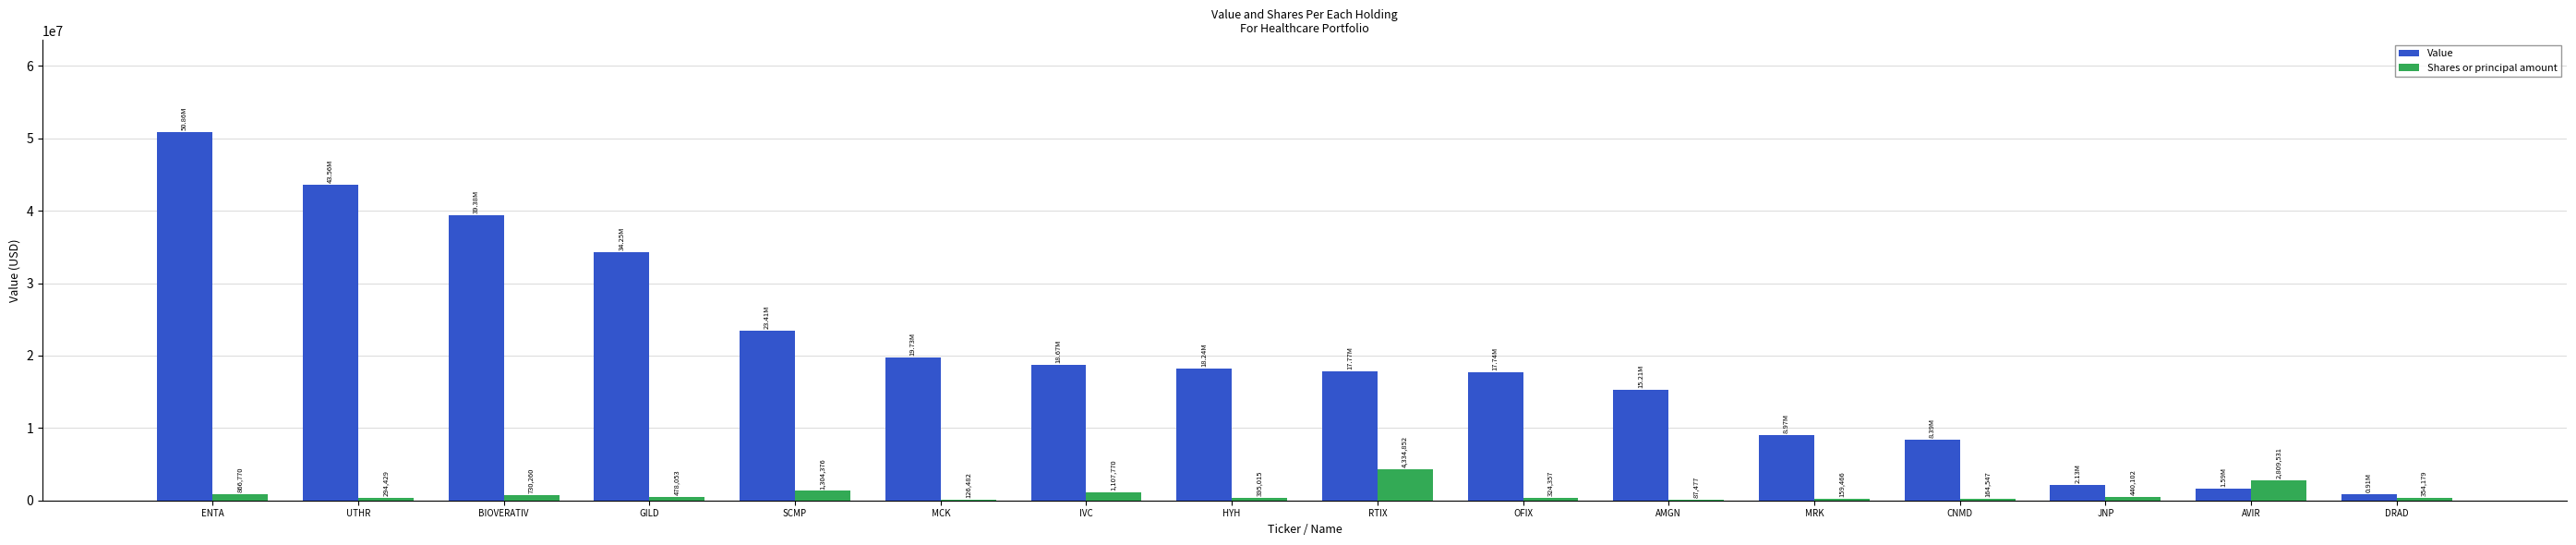

At which label is Value closest to 25887000?

SCMP